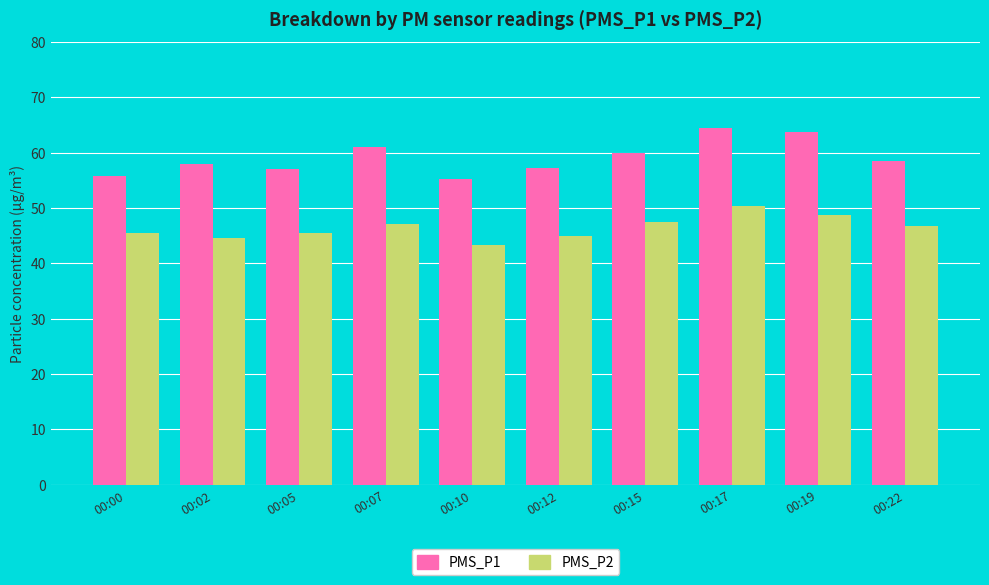

What is the difference between the highest and lowest values at 00:19?

15.0